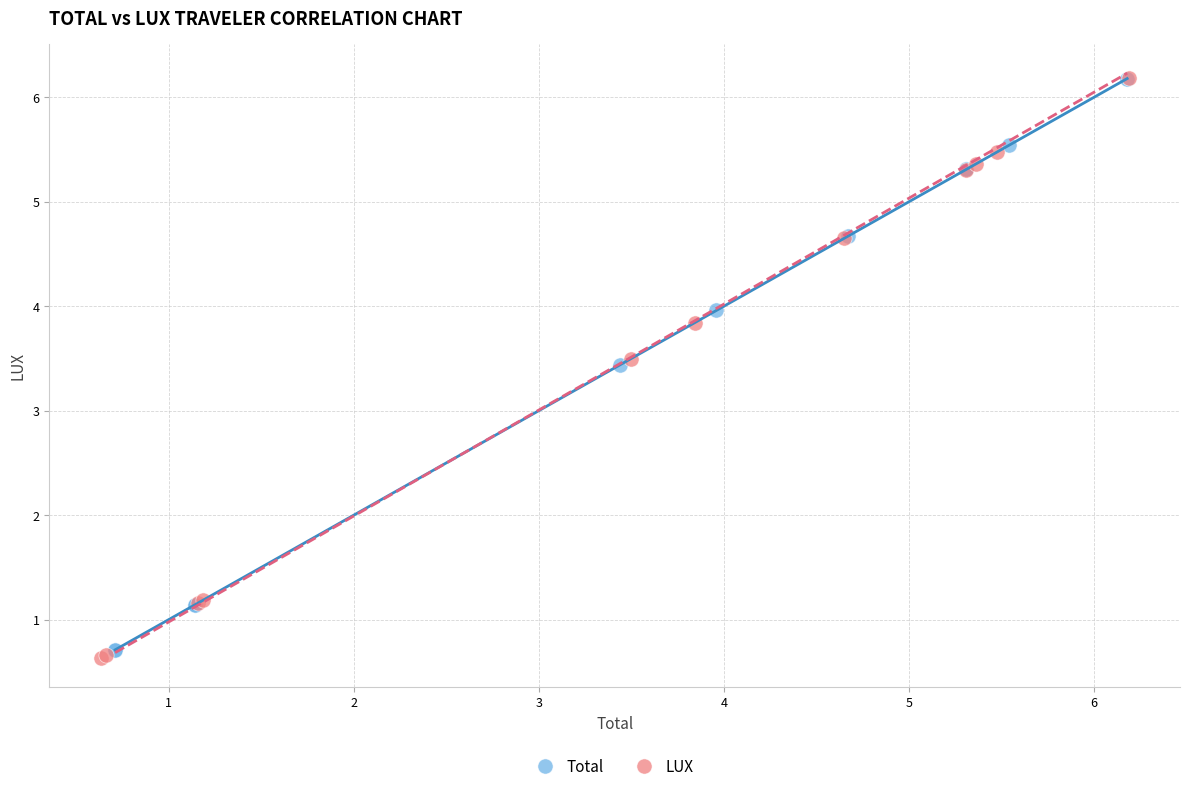

Which series has the widest spread of Y values?

LUX